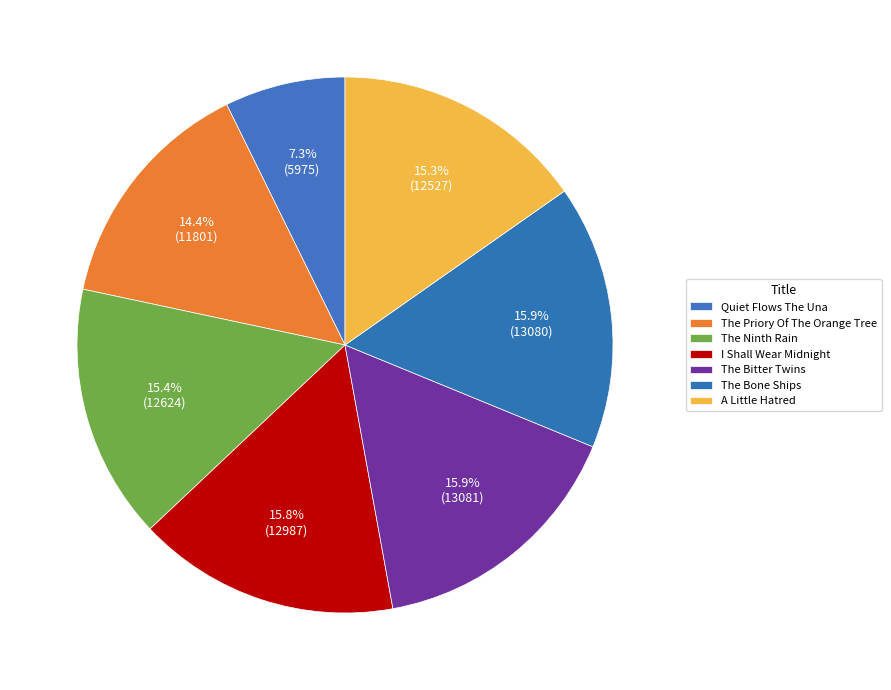

Between A Little Hatred and Quiet Flows The Una, which is larger?

A Little Hatred